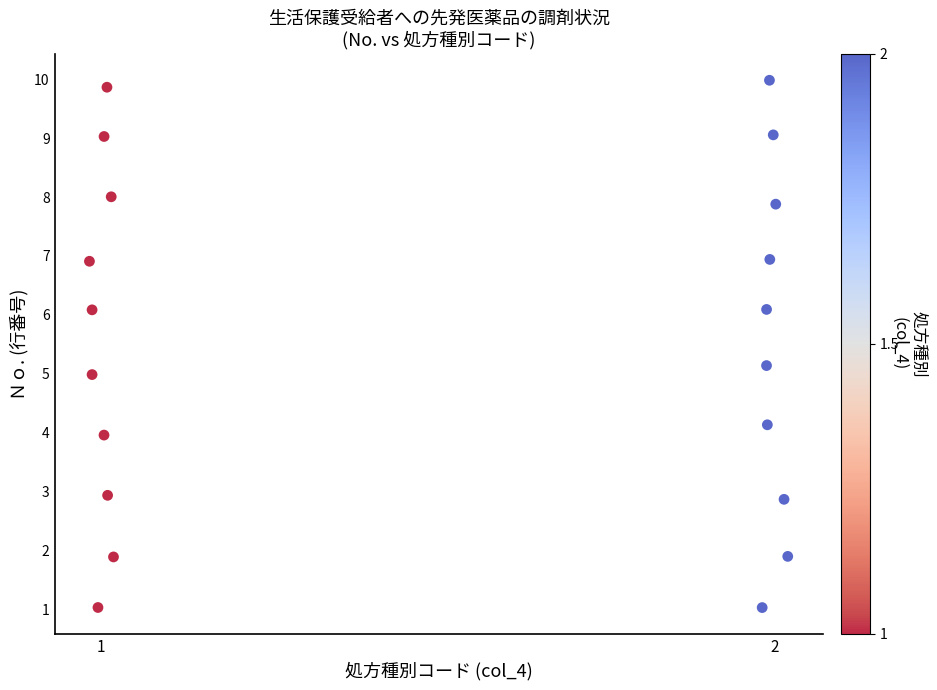

What is the range of Y values (max minus min)?

8.9